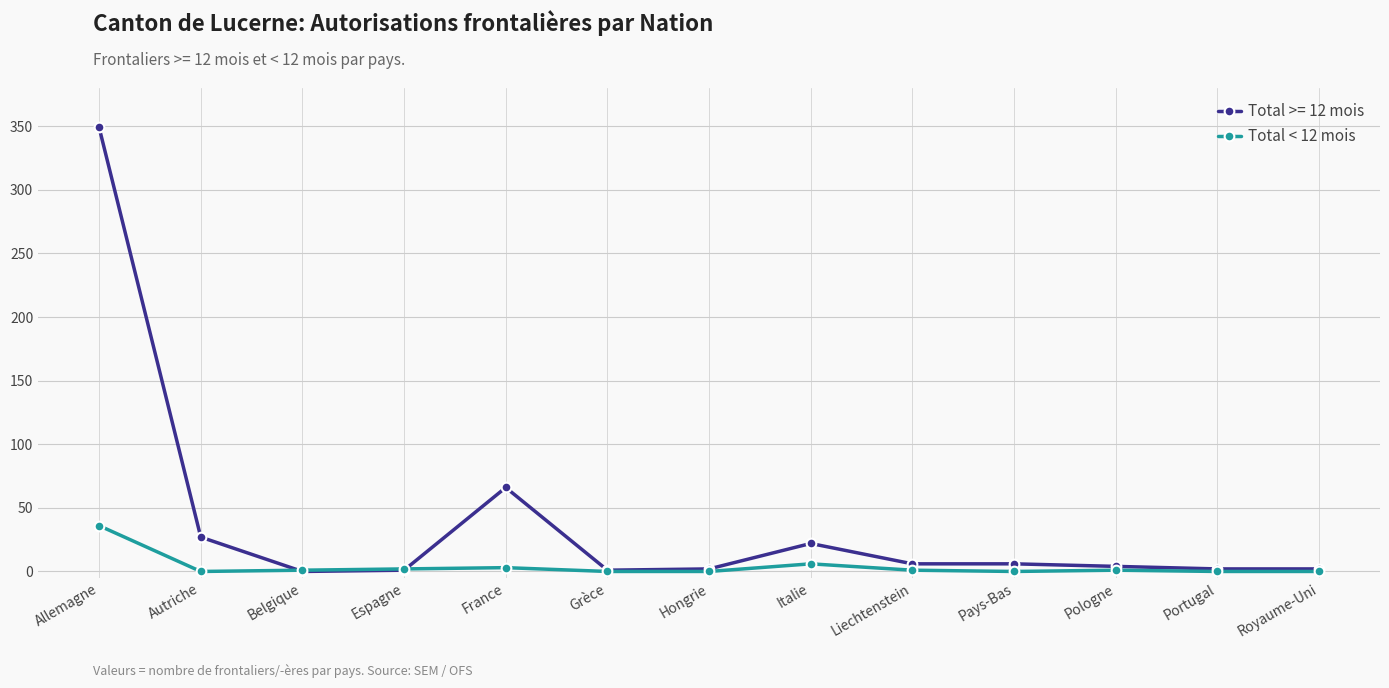

Which series has the widest spread of values?

Total >= 12 mois